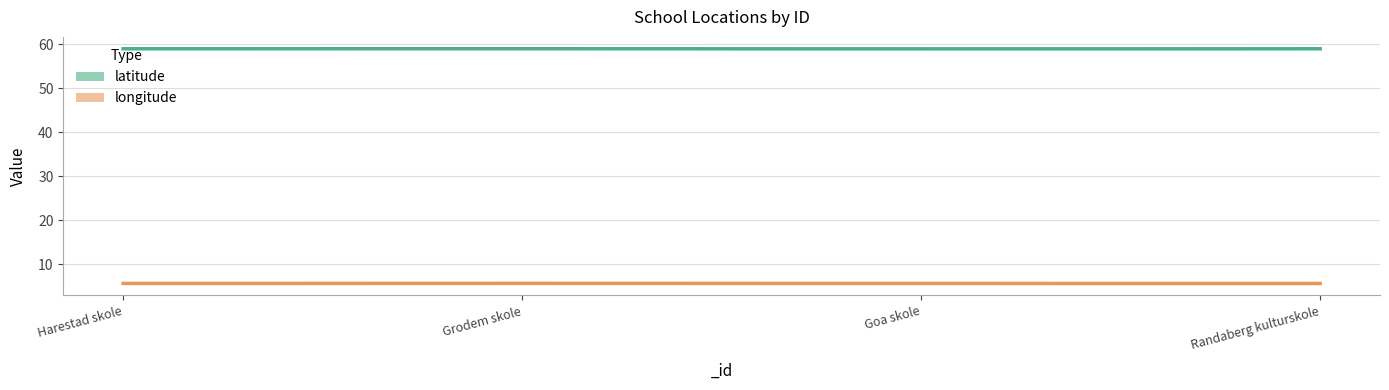

Reading left to right, list all the values displayed in this chart.

latitude: Harestad skole=59.0	Grodem skole=59.0	Goa skole=59.0	Randaberg kulturskole=59.0
longitude: Harestad skole=5.6	Grodem skole=5.7	Goa skole=5.6	Randaberg kulturskole=5.6